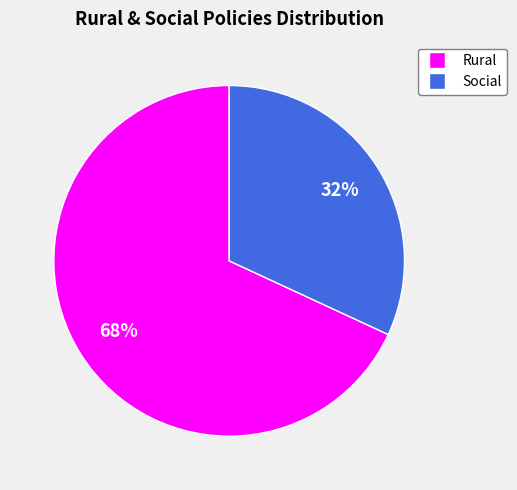

Is there a majority slice in this chart?

Yes